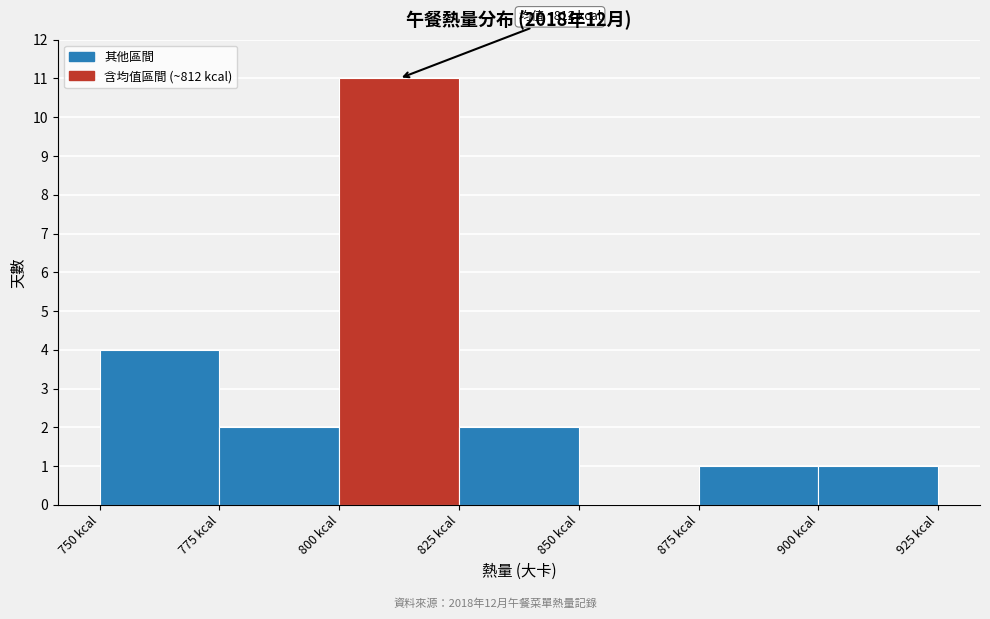

Which range on the x-axis has the tallest bar?

800 to 825